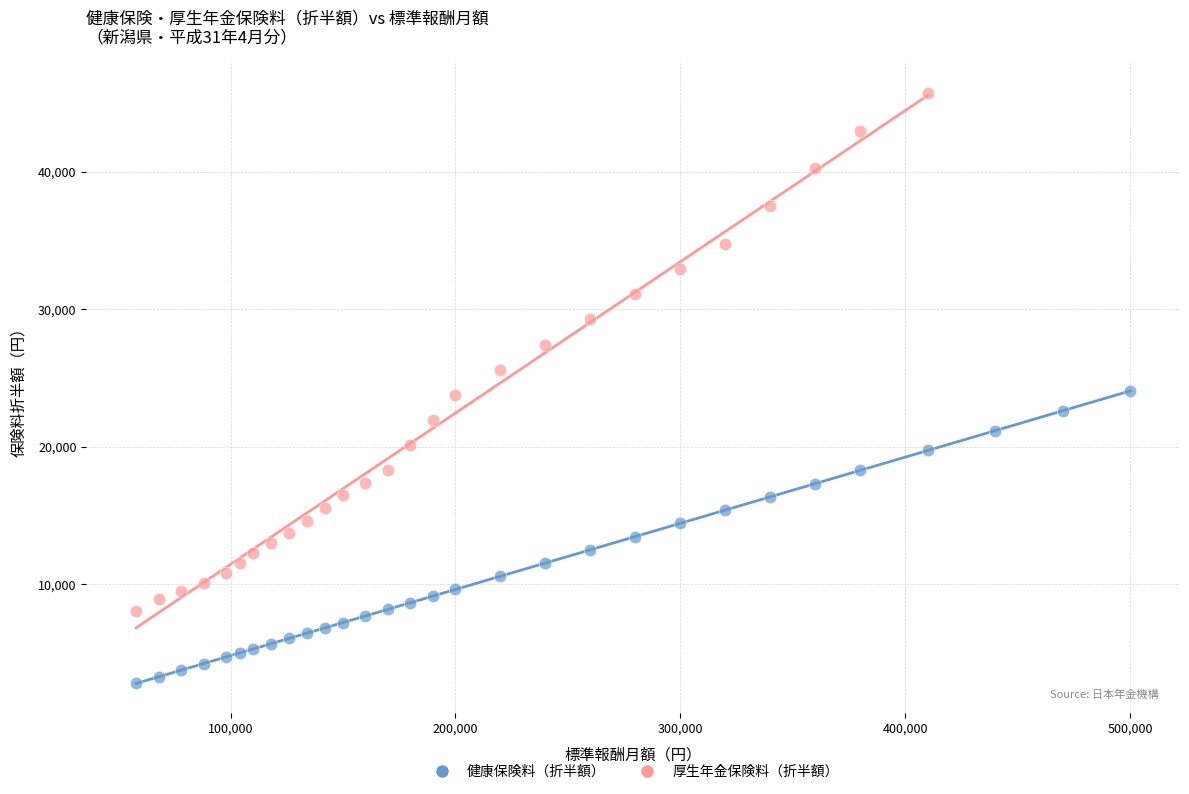

Which series has the largest Y range (max minus min)?

厚生年金保険料（折半額）